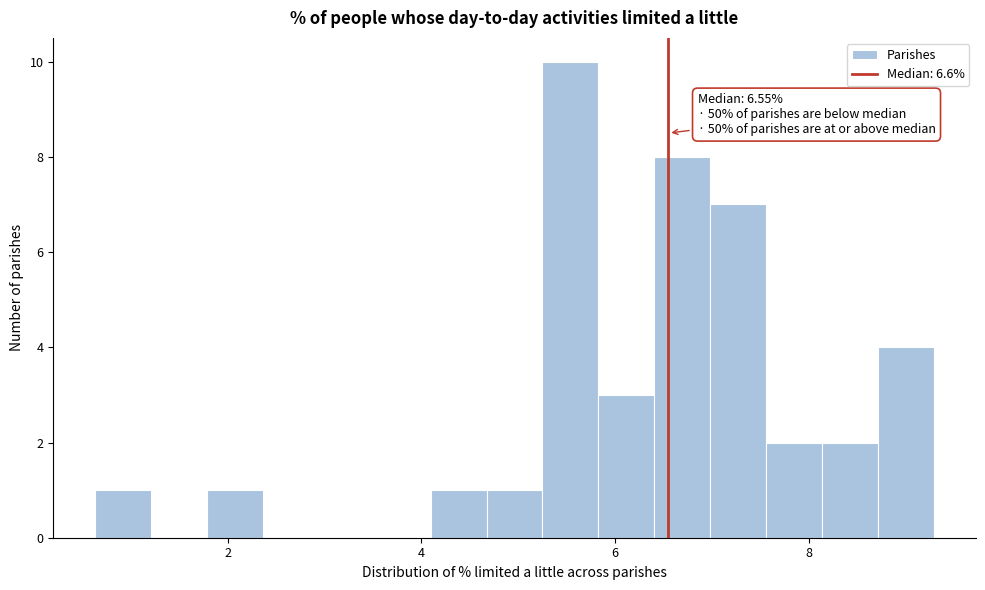

Read against the x-axis, roughly where is the centre of the tallest bar?

5.6